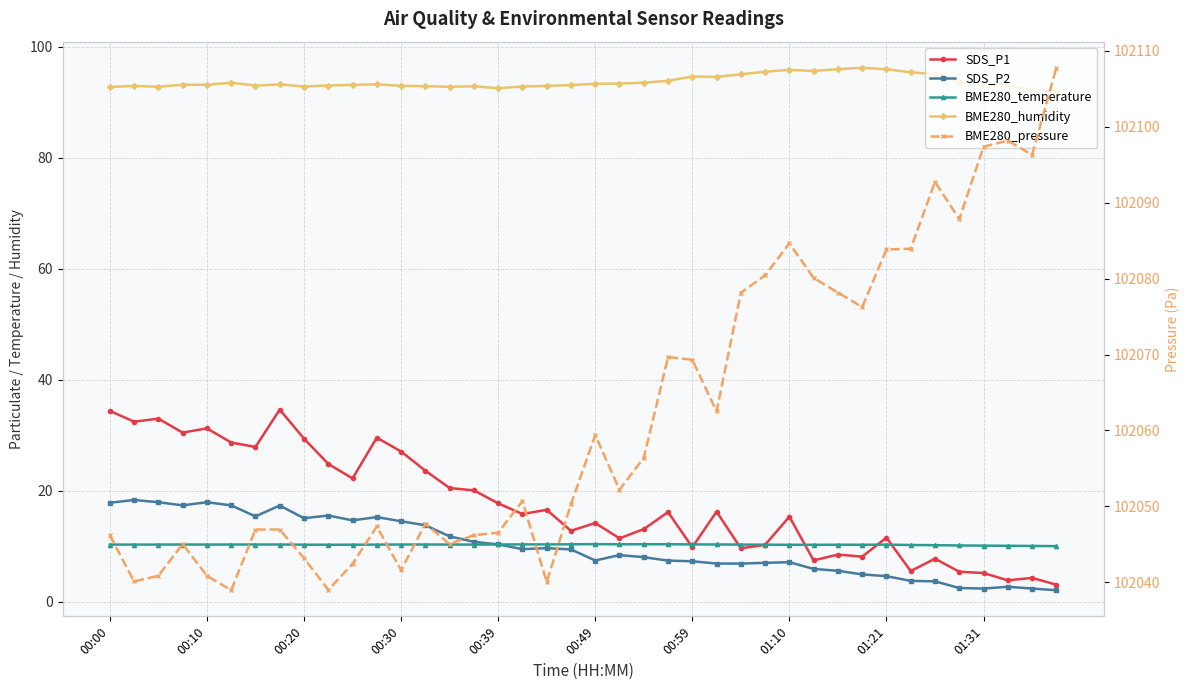

Reading left to right, transcribe all the data shown in this chart.

SDS_P1: 34.4	32.5	33.0	30.5	31.2	28.7	27.9	34.6	29.4	24.9	22.2	29.6	27.1	23.6	20.5	20.1	17.8	15.8	16.6	12.8	14.2	11.4	13.1	16.2	9.8	16.2	9.7	10.3	15.3	7.5	8.5	8.2	11.6	5.5	7.8	5.4	5.2	3.9	4.3	3.1
SDS_P2: 17.9	18.4	17.9	17.4	17.9	17.4	15.4	17.4	15.1	15.6	14.7	15.3	14.5	13.8	11.8	10.8	10.3	9.5	9.7	9.4	7.5	8.4	8.1	7.4	7.3	6.9	6.9	7.0	7.2	5.9	5.6	5.0	4.6	3.8	3.7	2.5	2.4	2.7	2.4	2.1
BME280_temperature: 10.3	10.3	10.3	10.3	10.3	10.3	10.3	10.3	10.3	10.3	10.3	10.3	10.3	10.3	10.3	10.3	10.3	10.3	10.3	10.4	10.4	10.4	10.4	10.4	10.3	10.3	10.3	10.3	10.3	10.3	10.3	10.3	10.3	10.2	10.2	10.2	10.1	10.1	10.1	10.0
BME280_humidity: 92.7	92.9	92.8	93.2	93.1	93.5	93.0	93.2	92.8	93.0	93.1	93.2	92.9	92.9	92.8	92.8	92.5	92.8	92.9	93.1	93.3	93.3	93.5	93.8	94.6	94.5	95.0	95.5	95.8	95.6	95.9	96.2	95.9	95.4	95.0	93.6	93.2	93.1	92.1	91.9
BME280_pressure: 102046.2	102040.1	102040.8	102045.0	102040.8	102038.9	102046.9	102046.9	102043.2	102039.0	102042.4	102047.3	102041.6	102047.7	102045.0	102046.2	102046.5	102050.7	102040.0	102050.3	102059.4	102052.2	102056.4	102069.7	102069.3	102062.5	102078.1	102080.4	102084.7	102080.1	102078.2	102076.2	102083.8	102083.9	102092.8	102087.8	102097.4	102098.2	102096.3	102107.8